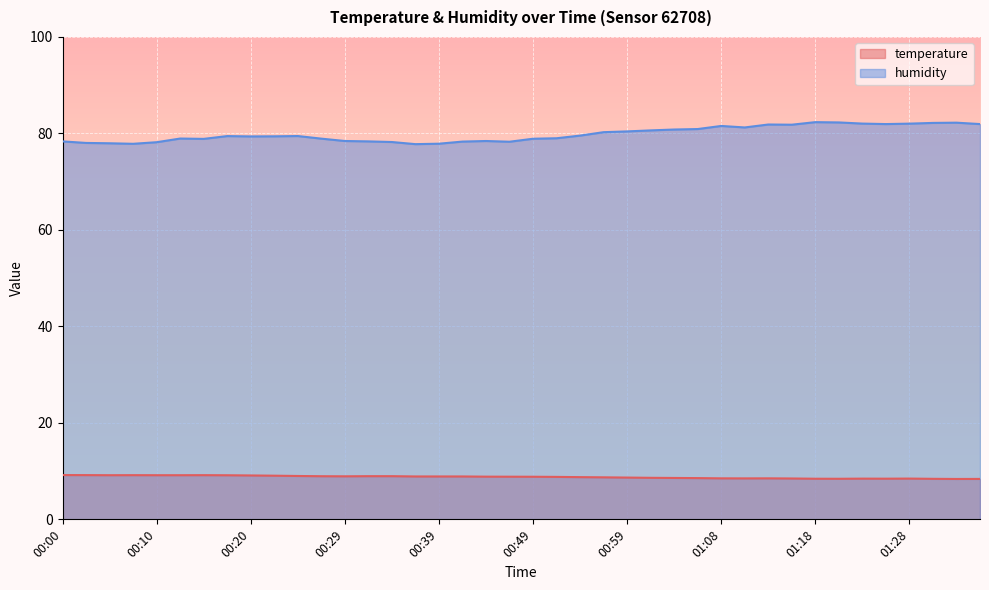

At which category is the sum across all series the highest?

01:18